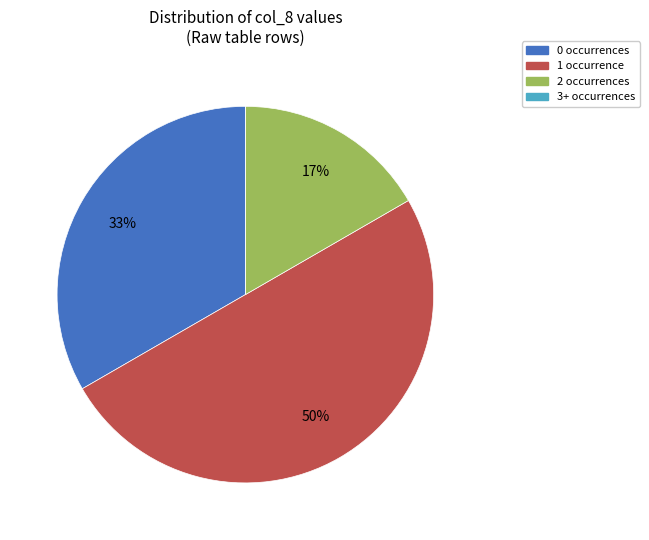

Is the sum of 1 occurrence and 2 occurrences greater than half?

Yes